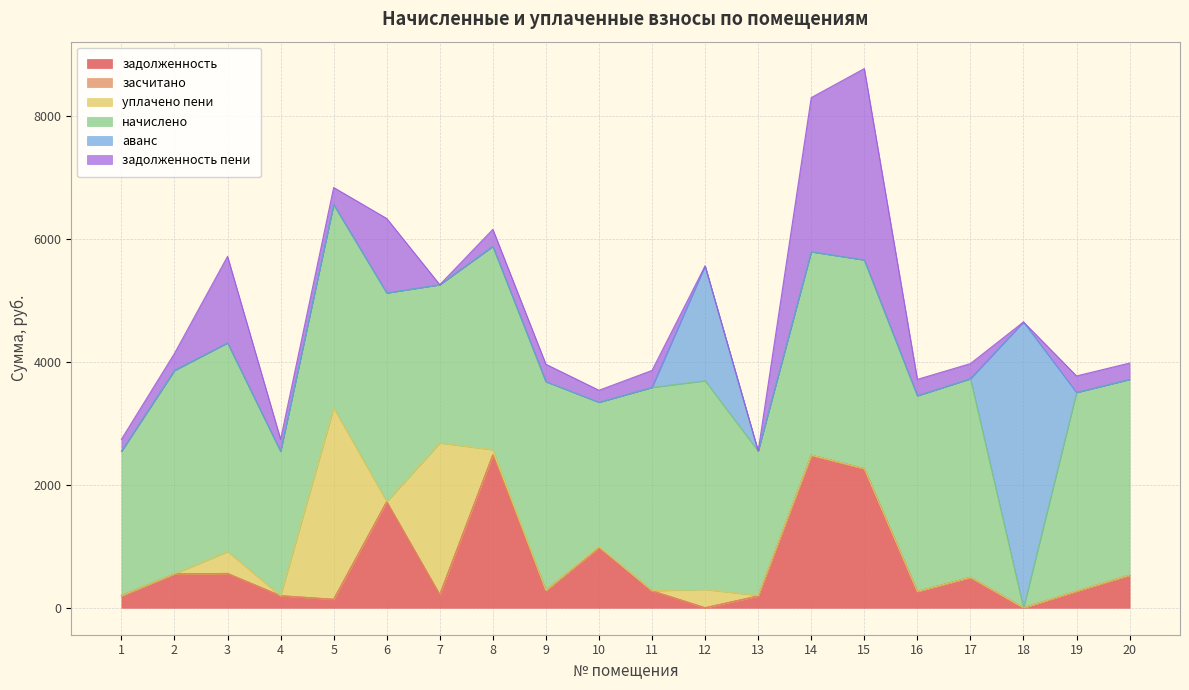

At 18, list the series in order from largest to smallest.

аванс, задолженность, засчитано, уплачено пени, задолженность пени, начислено